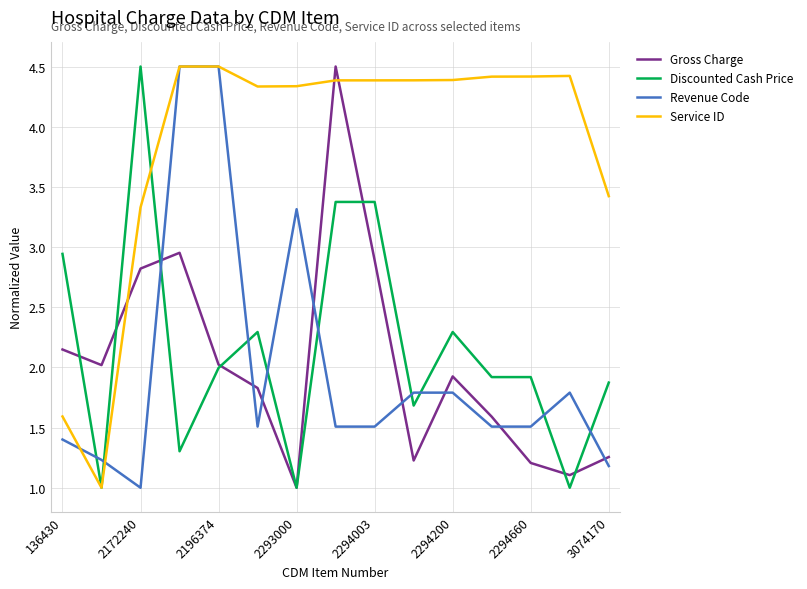

What is the maximum value shown in the chart?

4.5